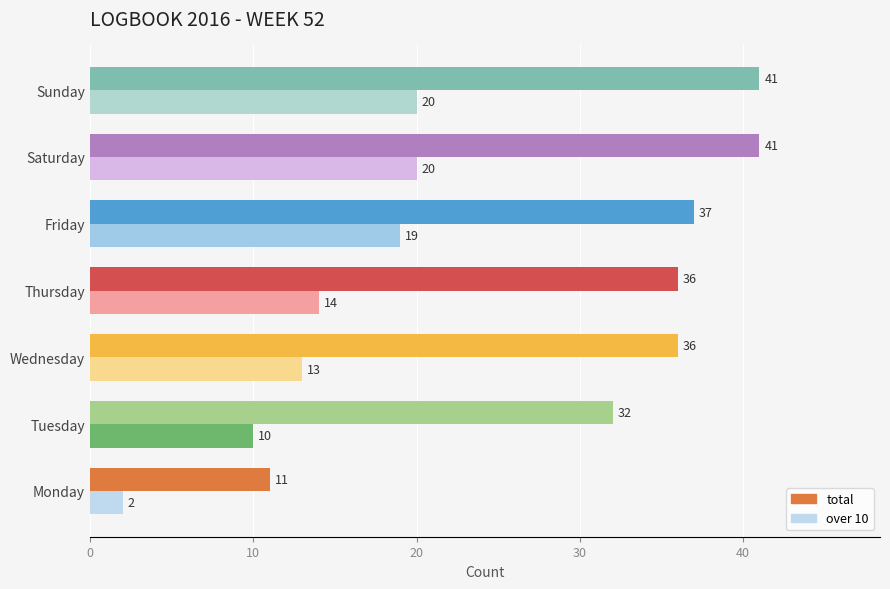

Which category has the lowest value in the over 10 series?

Monday